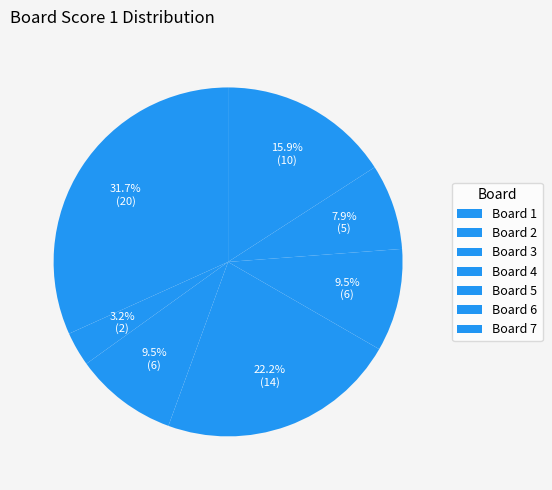

How many slices are in this pie chart?

7